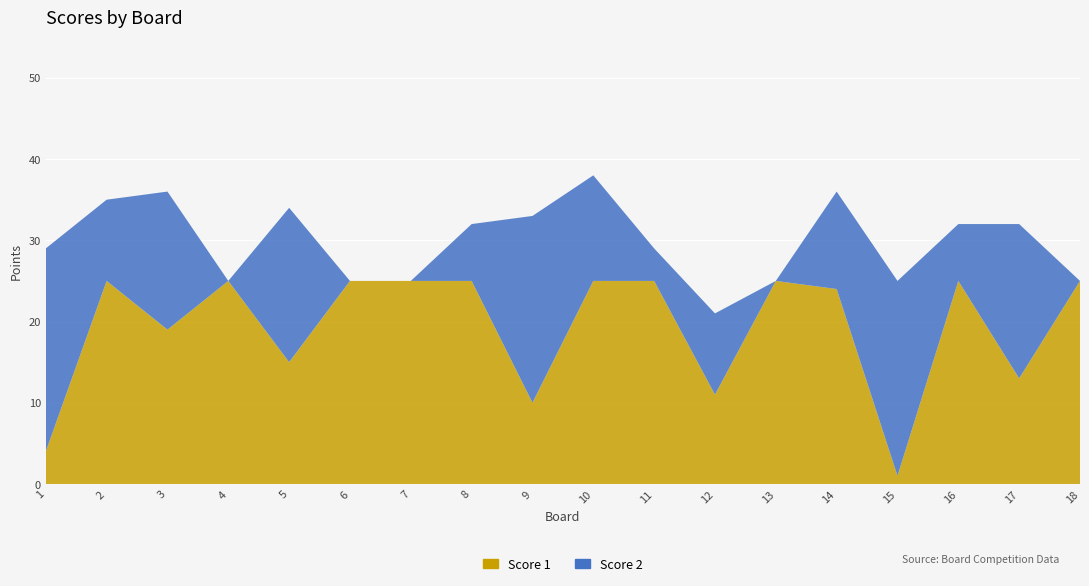

Reading left to right, list all the values displayed in this chart.

Score 1: 1=4	2=25	3=19	4=25	5=15	6=25	7=25	8=25	9=10	10=25	11=25	12=11	13=25	14=24	15=1	16=25	17=13	18=25
Score 2: 1=25	2=10	3=17	4=0	5=19	6=0	7=0	8=7	9=23	10=13	11=4	12=10	13=0	14=12	15=24	16=7	17=19	18=0